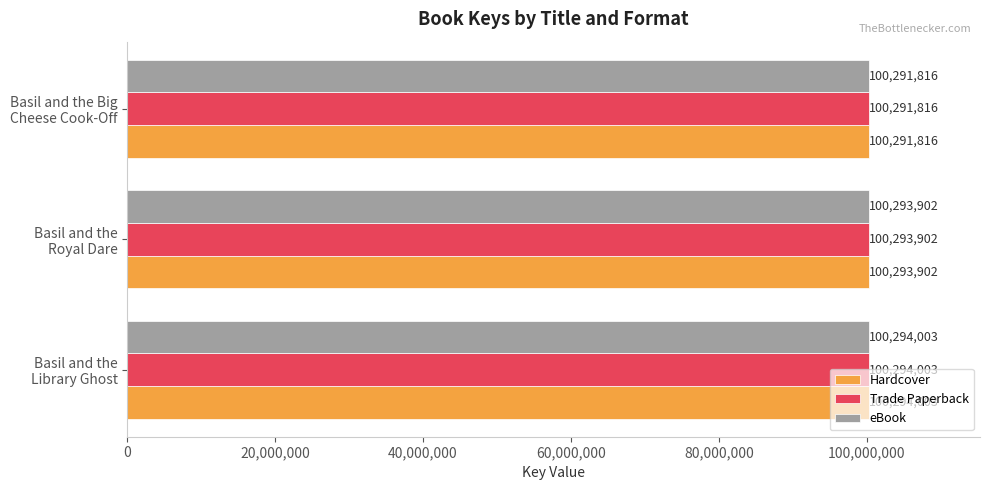

What is the sum of all Trade Paperback values?

300879721